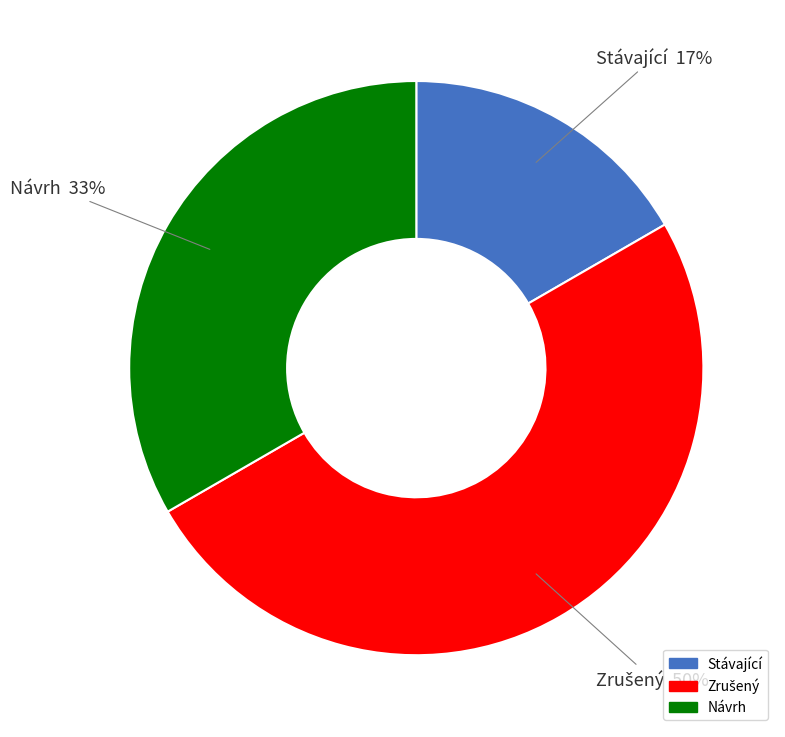

To the nearest percent, what percentage of the pie is Návrh?

33%